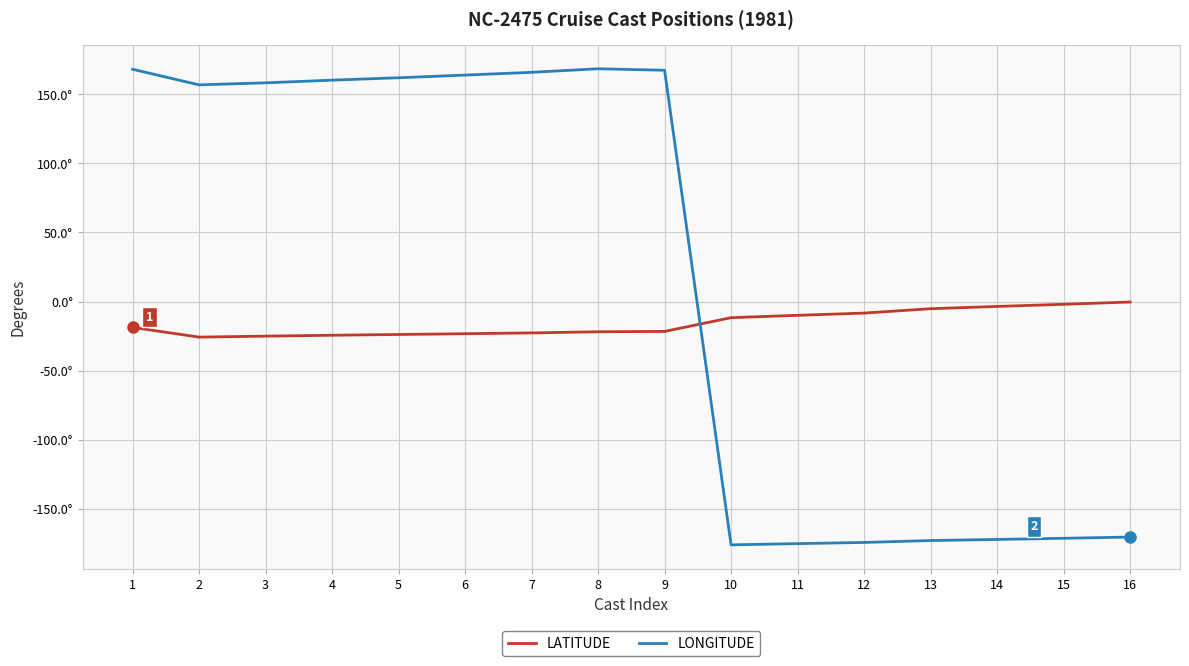

What is the difference between the maximum and minimum values in the LONGITUDE series?

344.5